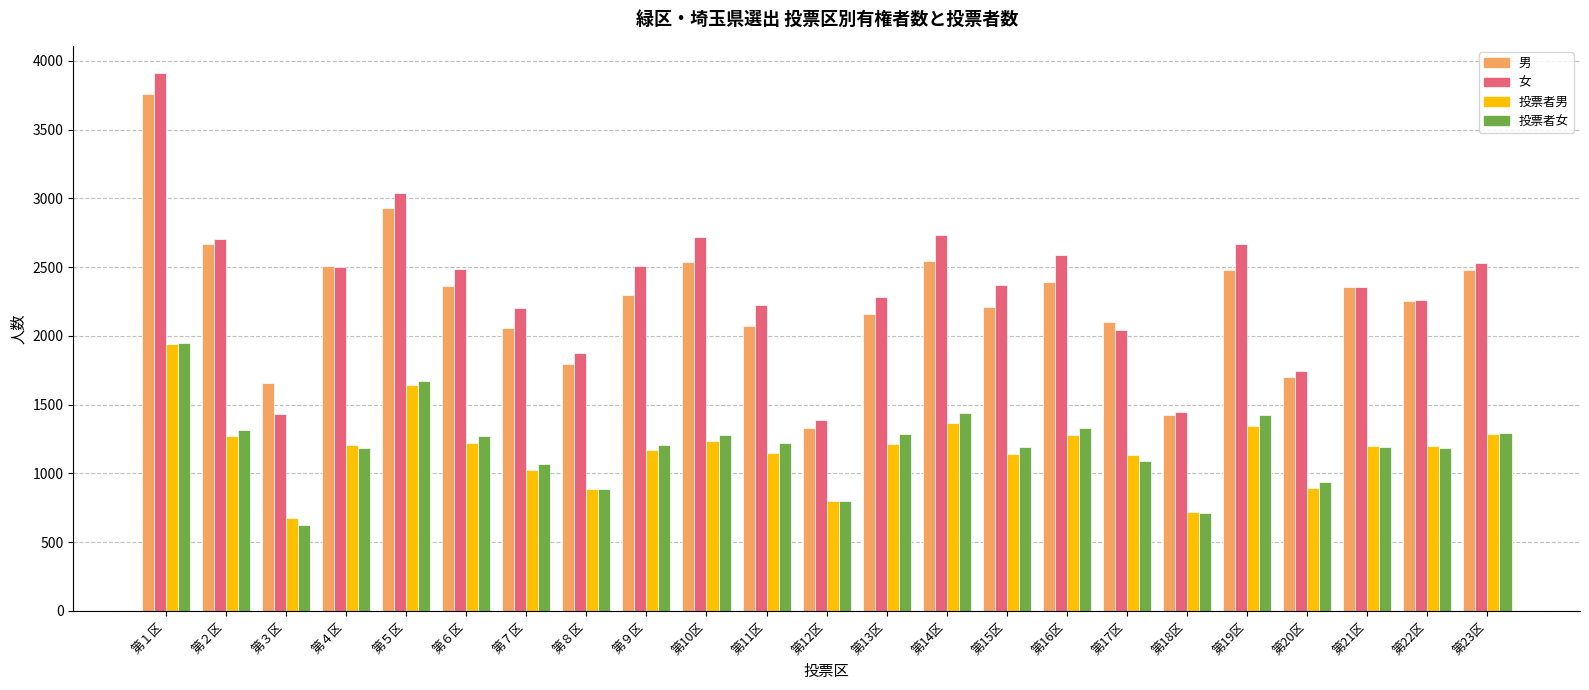

What are all the series names shown in the legend?

男, 女, 投票者男, 投票者女